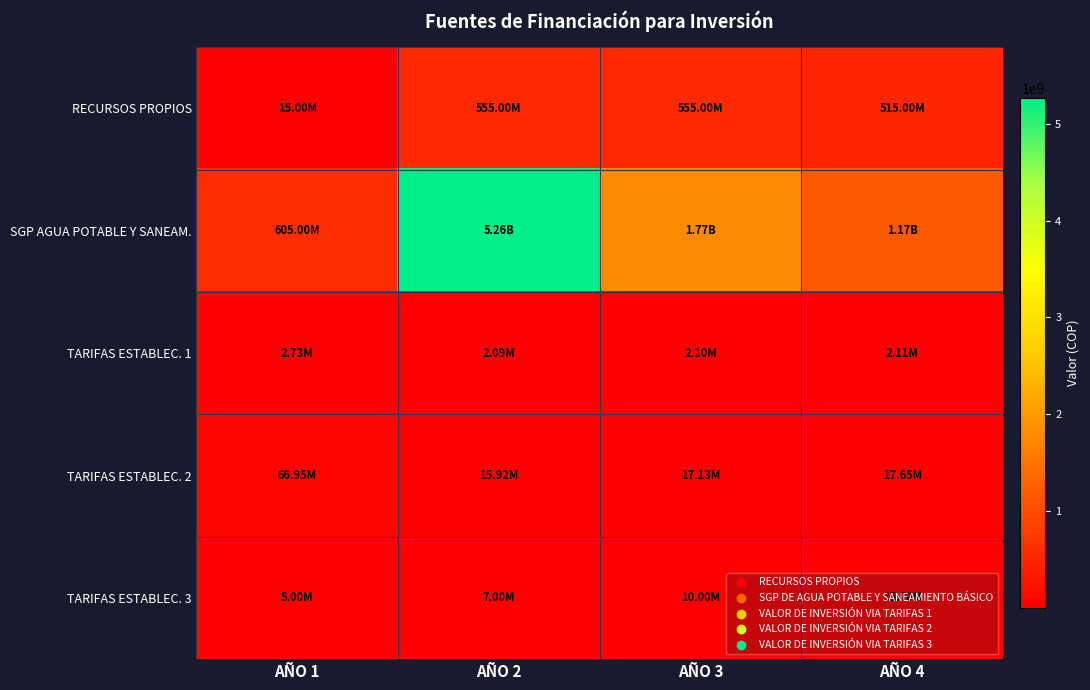

How many series are shown in this chart?

5